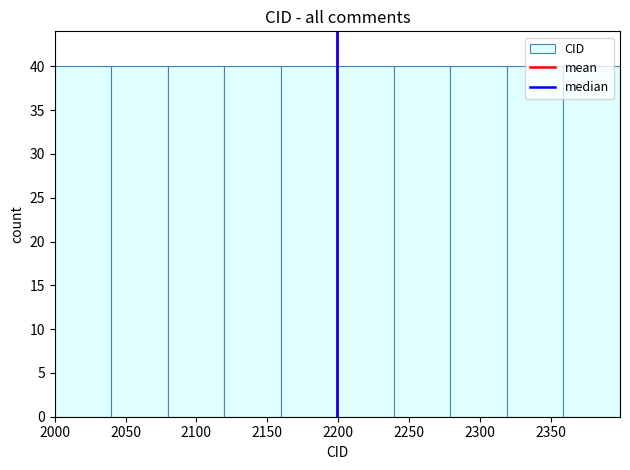

Reading left to right, transcribe this chart: for each bar, give the range it covers on the x-axis and its height. Neither the bar edges nor the heights are printed on the chart, so give them approximately, as read against the axes.

2000 to 2040: 40
2040 to 2080: 40
2080 to 2120: 40
2120 to 2160: 40
2160 to 2200: 40
2200 to 2240: 40
2240 to 2280: 40
2280 to 2320: 40
2320 to 2360: 40
2360 to 2400: 40